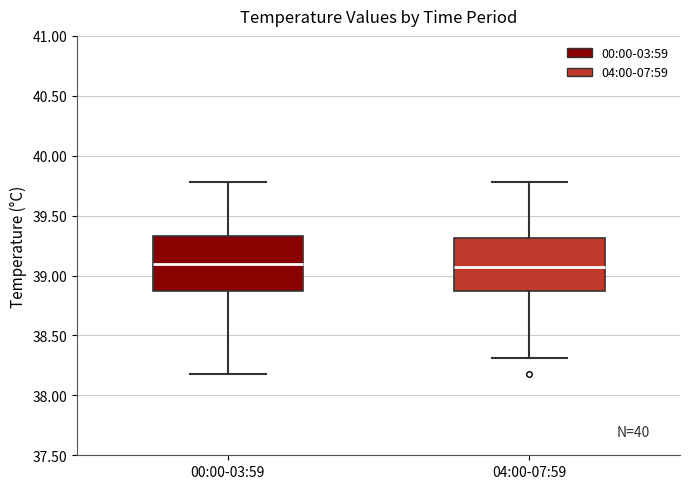

Where is the lower edge of the box for 00:00-03:59 on the y-axis? The values are not printed on the chart, so give them approximately, as read against the axis.

38.85